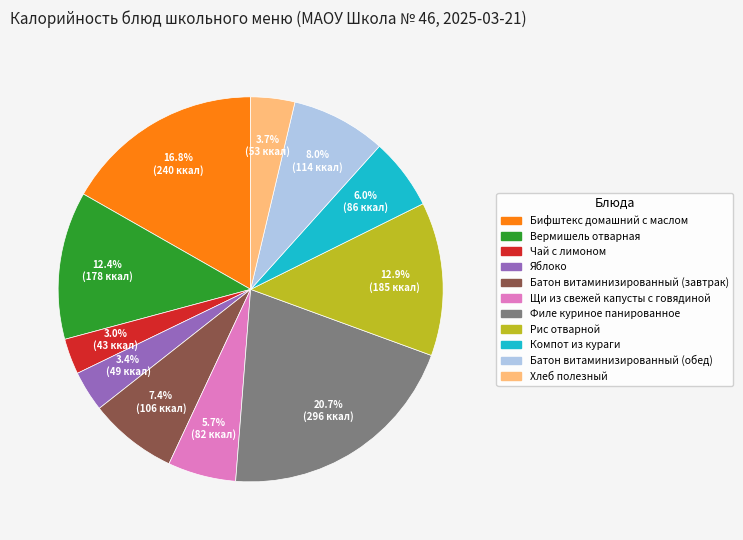

How much of the chart is everything except Яблоко?

96.6%